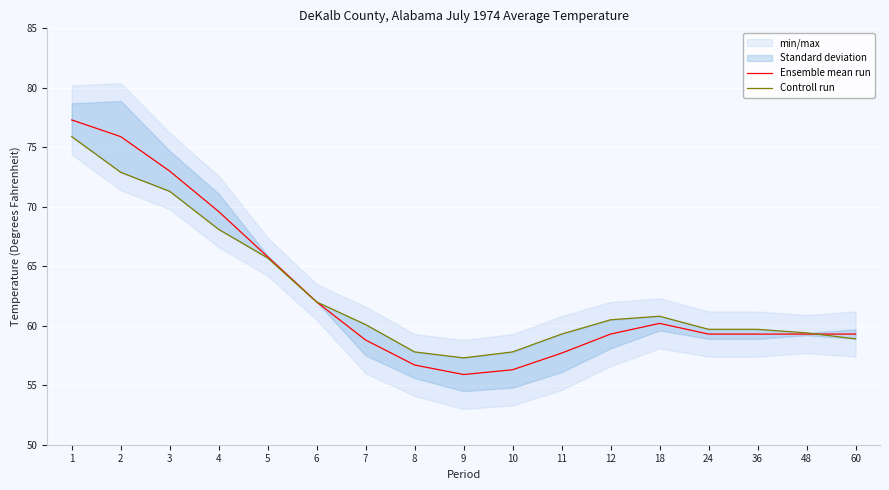

Reading left to right, extract all data points from this chart.

Ensemble mean run: 77.3	75.9	73.0	69.6	65.8	62.0	58.8	56.7	55.9	56.3	57.7	59.3	60.2	59.3	59.3	59.3	59.3
Controll run: 75.9	72.9	71.3	68.1	65.7	62.0	60.1	57.8	57.3	57.8	59.3	60.5	60.8	59.7	59.7	59.4	58.9